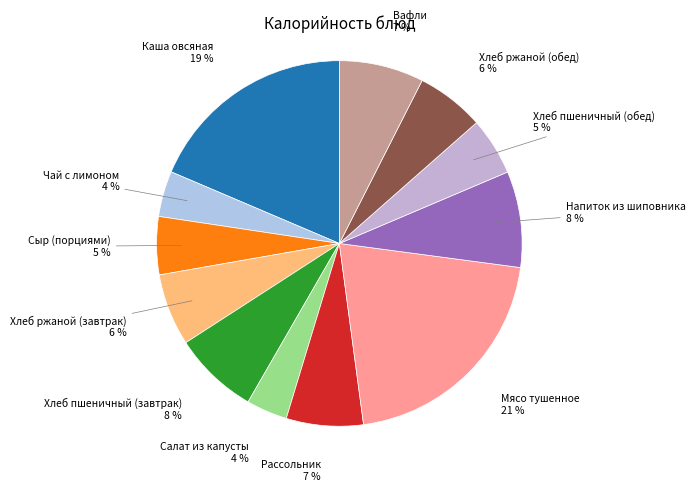

Is it true that Сыр (порциями) is 20% of the pie?

False